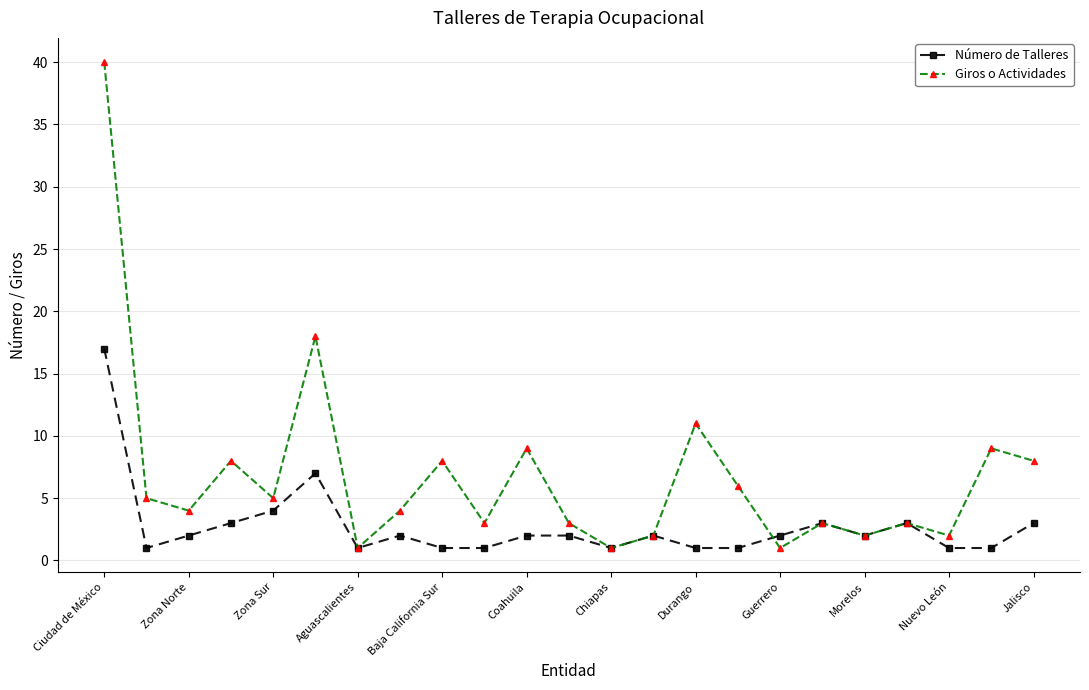

What are all the series names shown in the legend?

Número de Talleres, Giros o Actividades